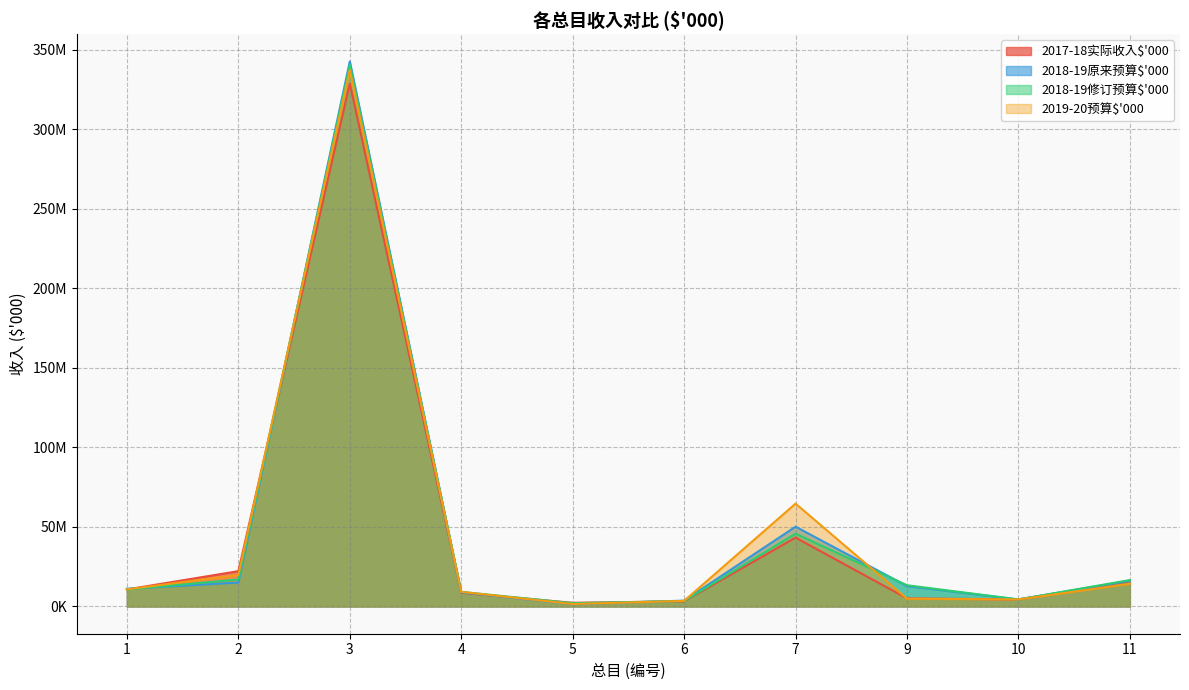

In 2018-19原来预算$'000, how many points are lower than both neighbors (excluding endpoints)?

2